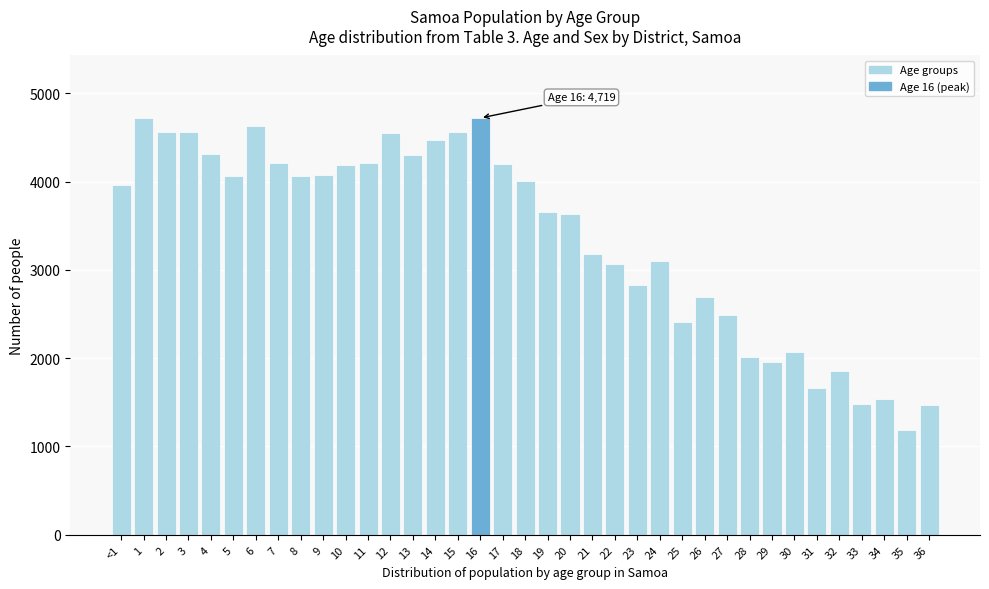

What is the greatest value displayed?

4719